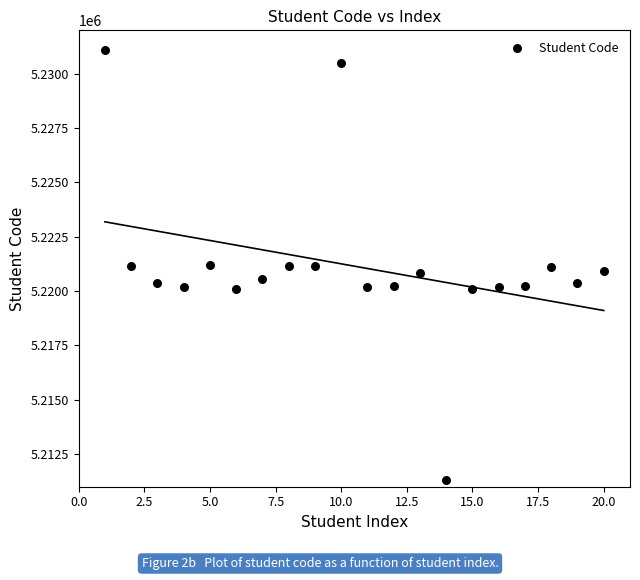

What is the range of X values (max minus min)?

19